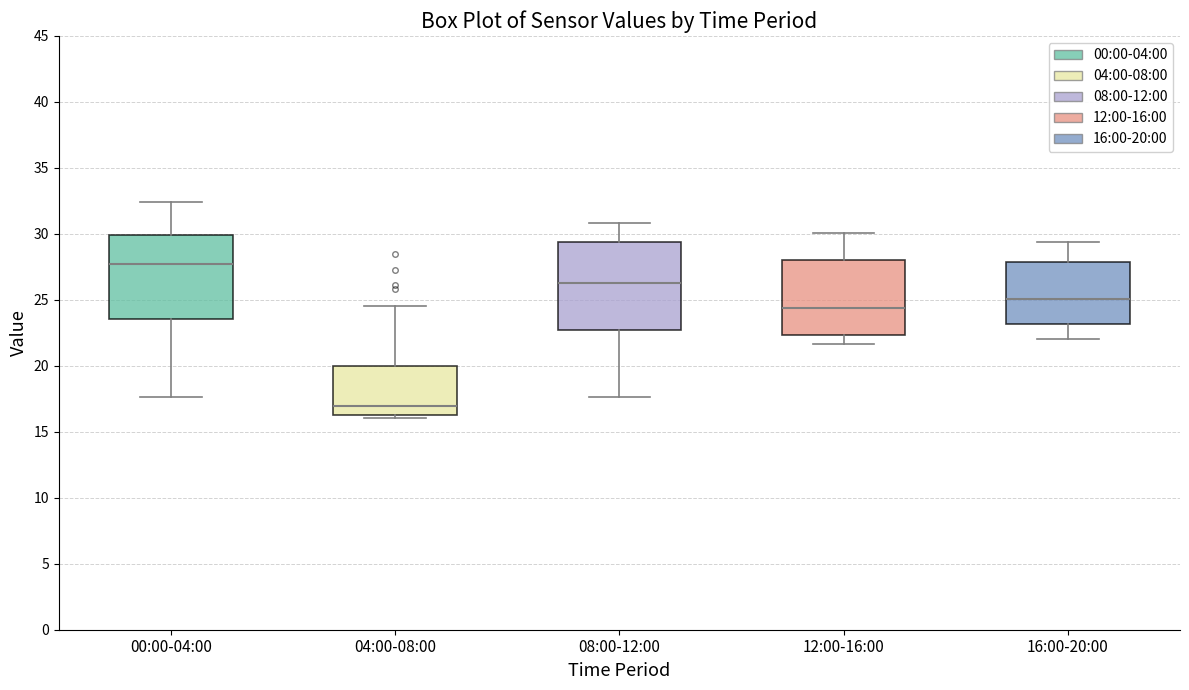

Which box's median line is the lowest?

04:00-08:00